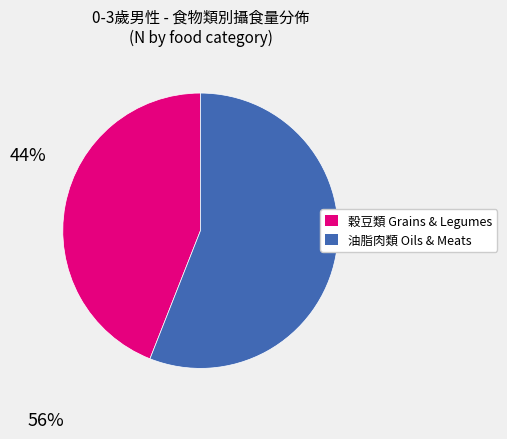

Does any single category account for the majority?

Yes